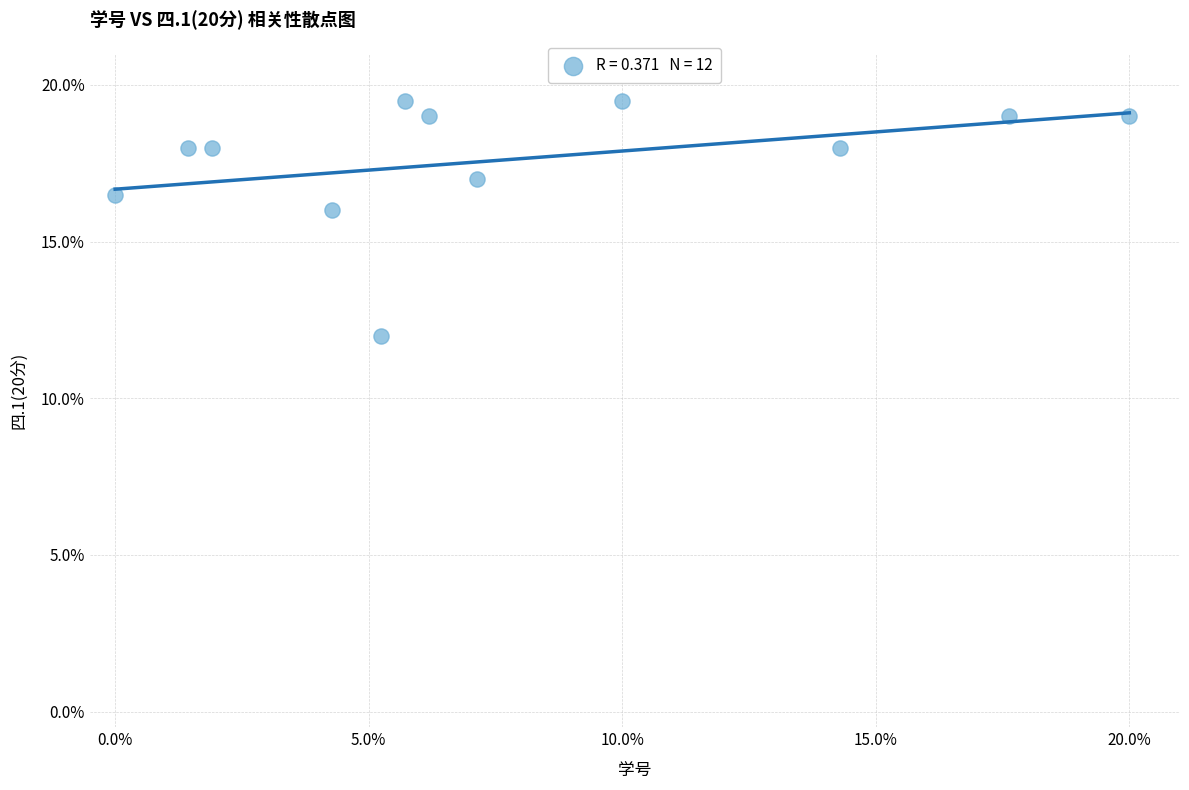

What is the average Y value?

17.6